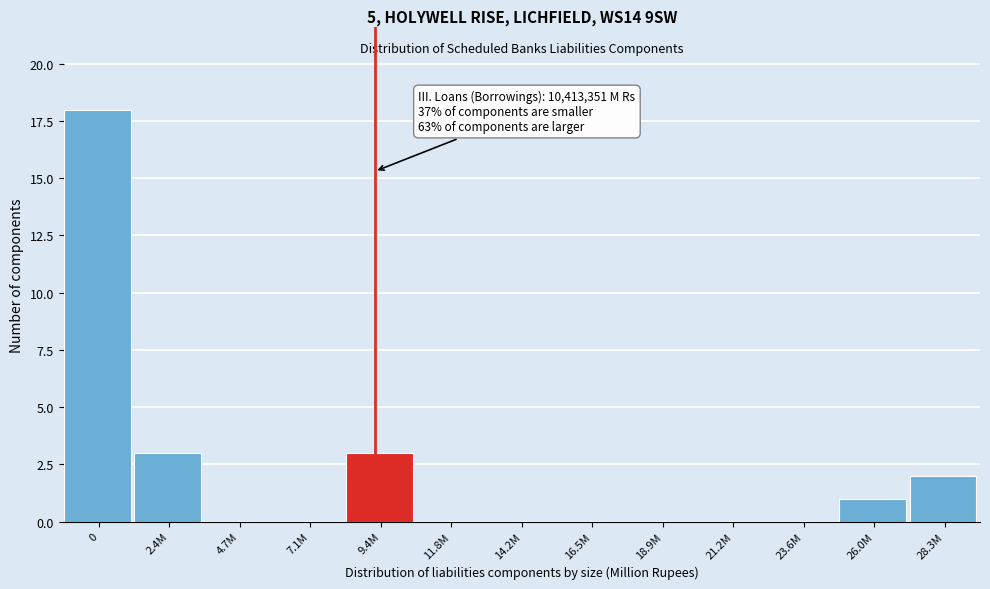

Reading left to right, transcribe all the data shown in this chart.

0=18	2.4M=3	4.7M=0	7.1M=0	9.4M=3	11.8M=0	14.2M=0	16.5M=0	18.9M=0	21.2M=0	23.6M=0	26.0M=1	28.3M=2